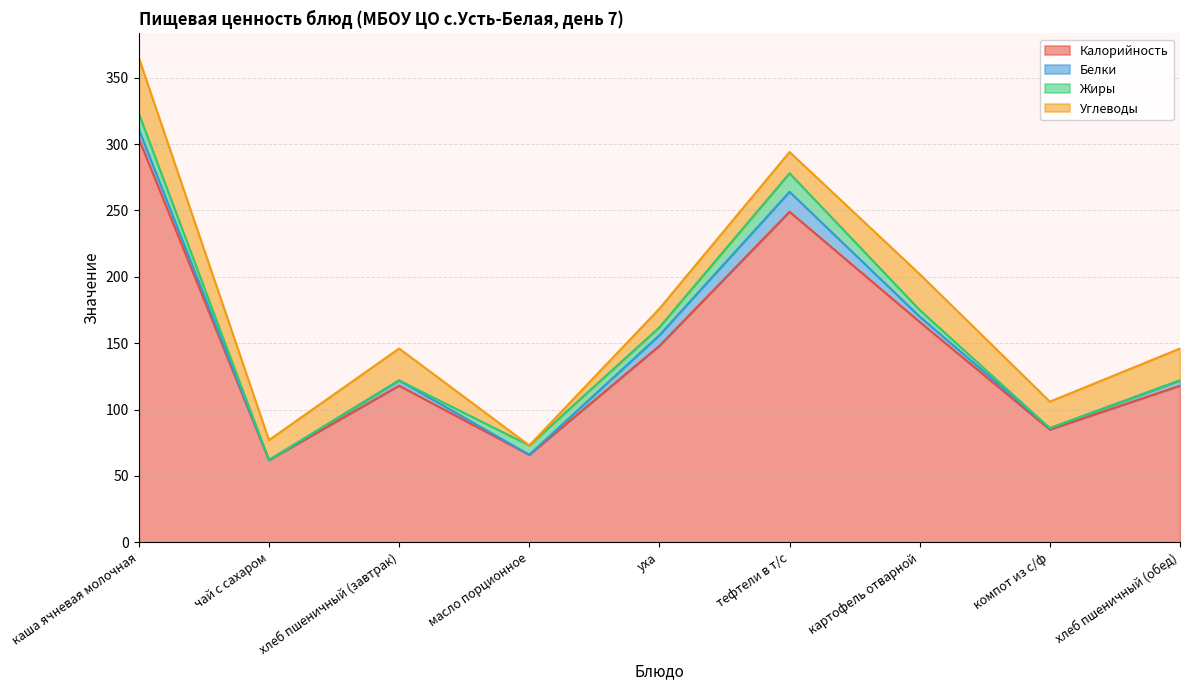

How many categories are shown in the chart?

9